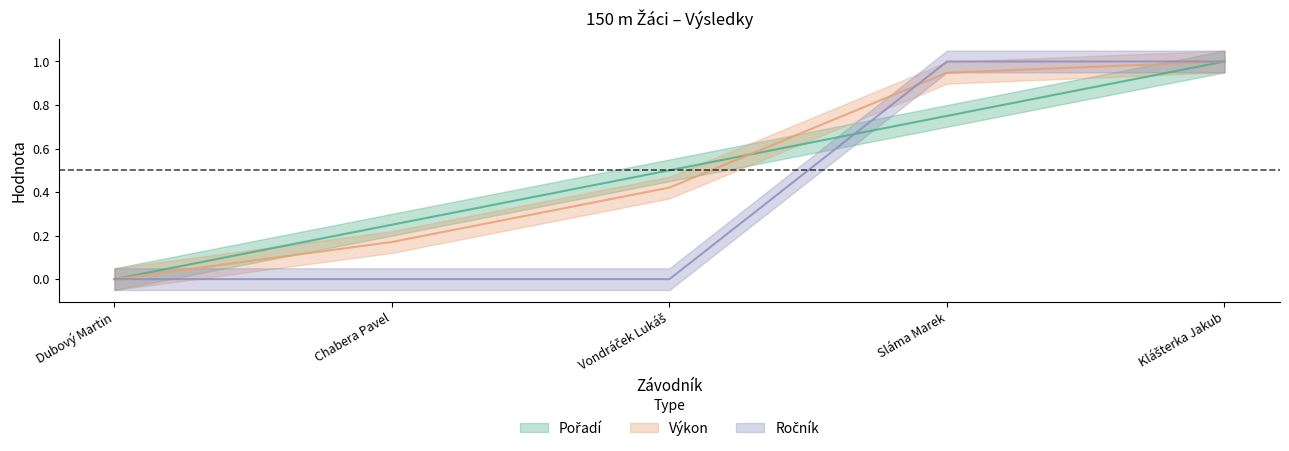

Where is Pořadí nearest to the value 0?

Dubový Martin